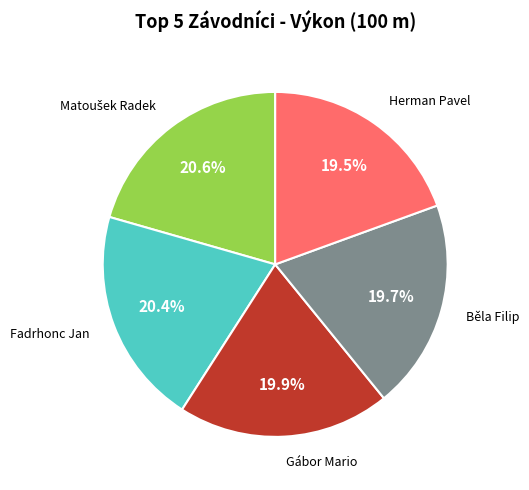

Is there any slice that represents more than half of the pie?

No